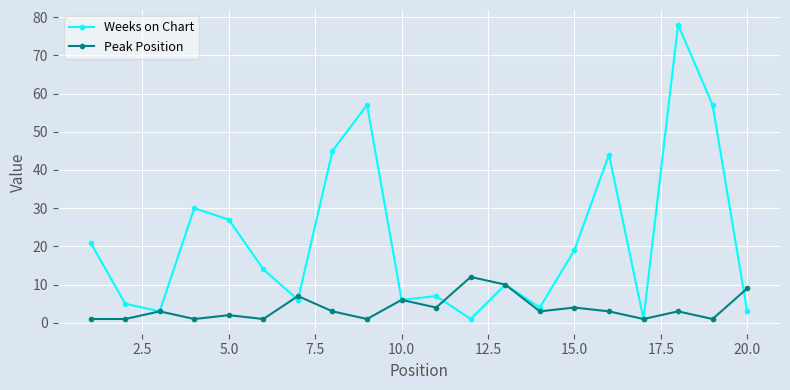

What is the difference between the maximum and minimum values in the Weeks on Chart series?

77